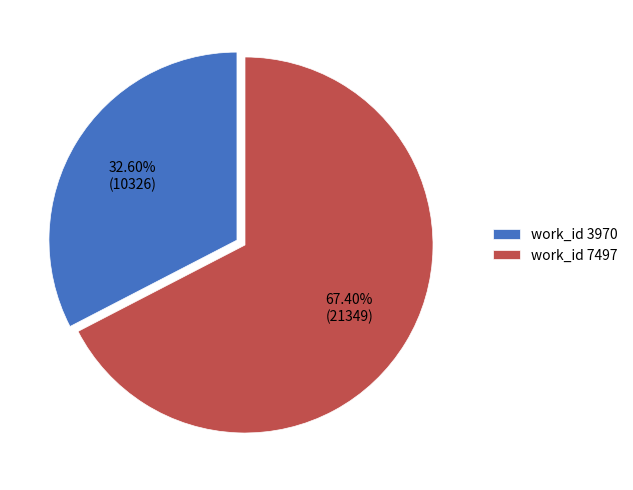

What is the largest slice in the pie chart?

work_id 7497